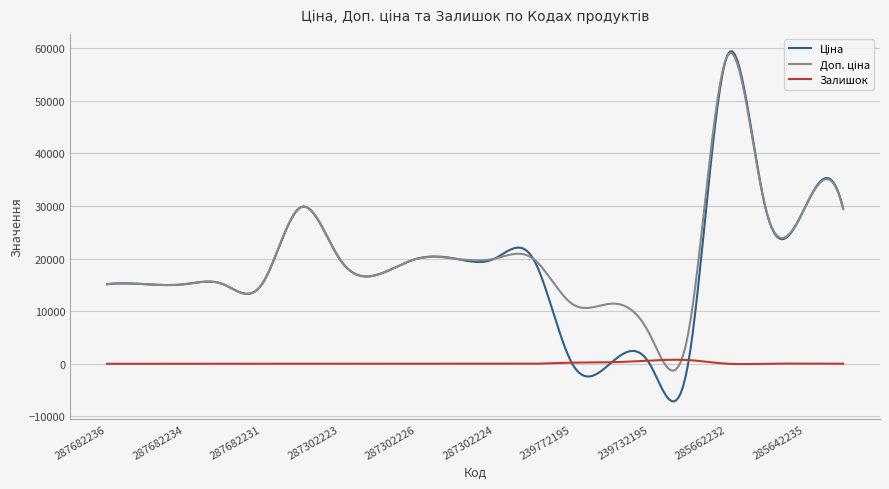

Does the chart display data point markers on the line(s)?

No